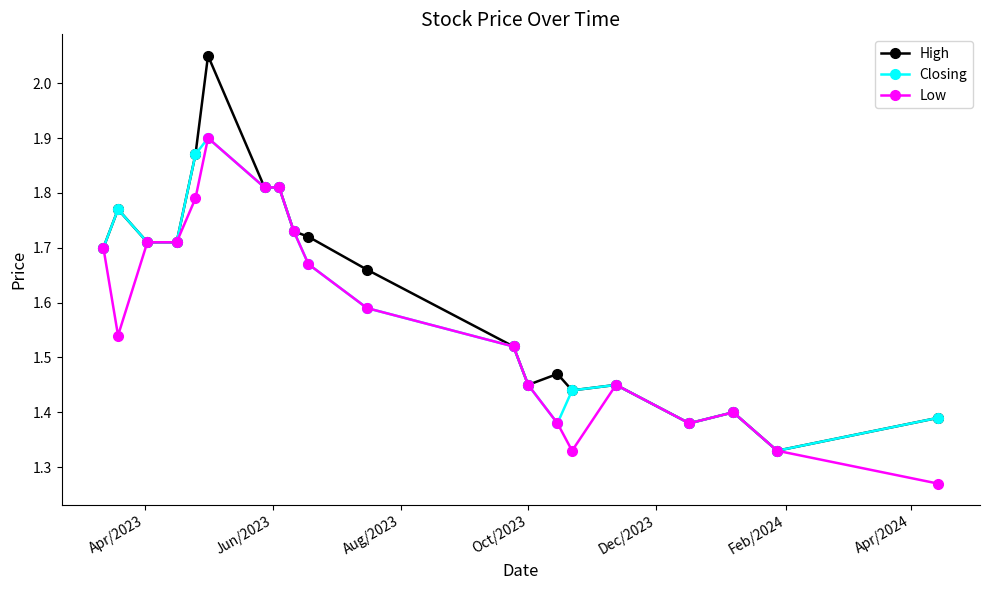

How many Low values are between 1 and 2?

20